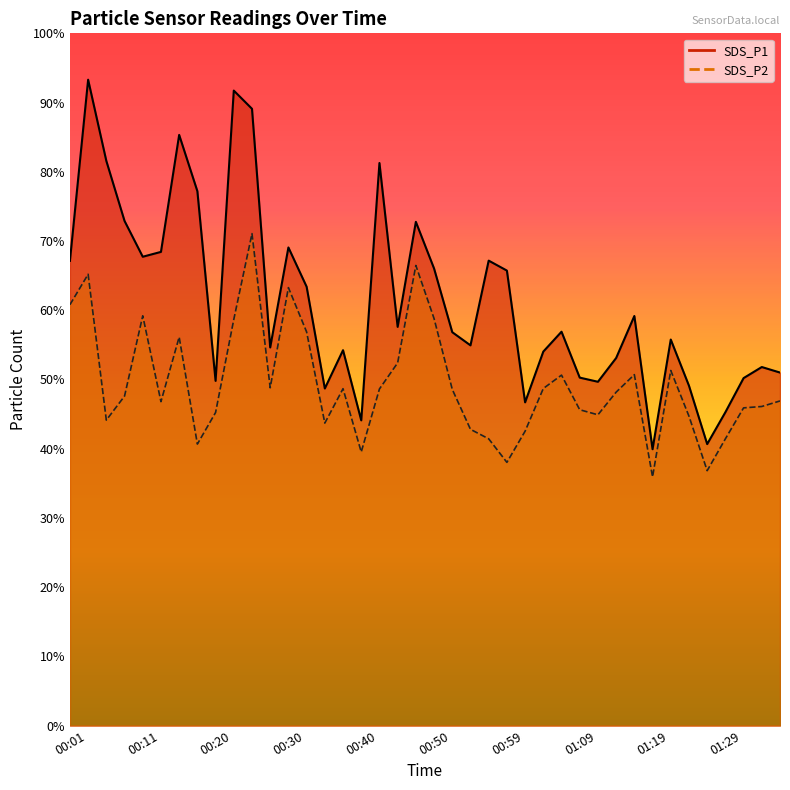

How many data points in SDS_P2 are less than 48?

20